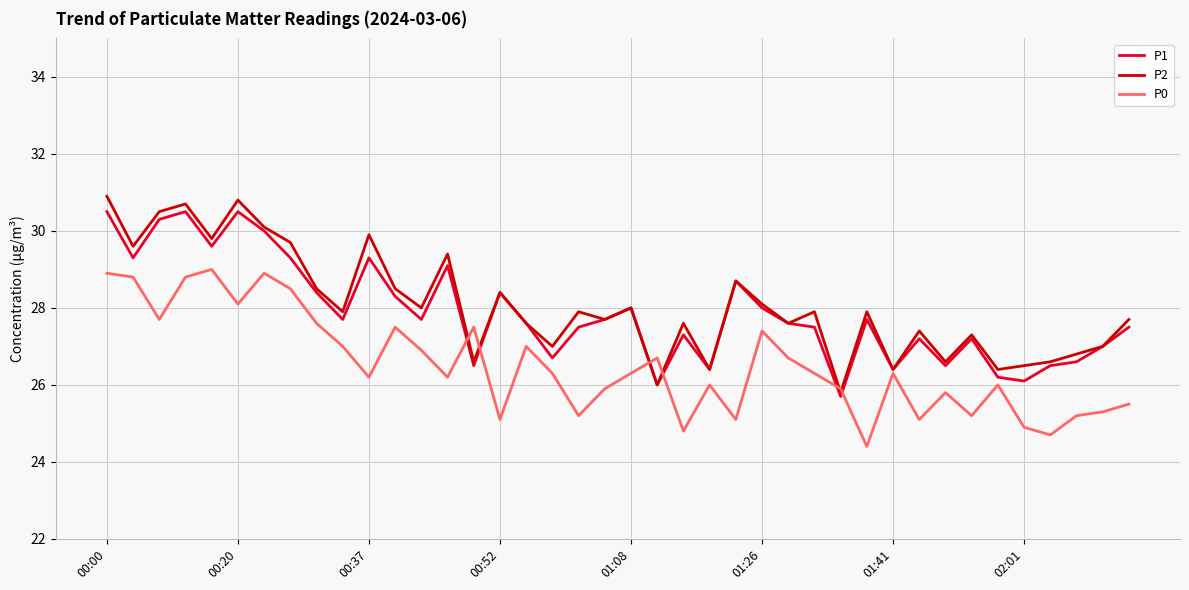

Which series has the widest spread of values?

P2